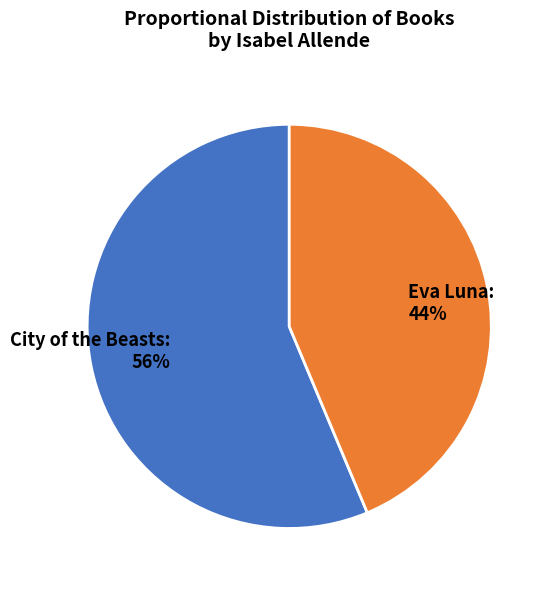

To the nearest percent, what is the combined percentage of Eva Luna and City of the Beasts?

100%